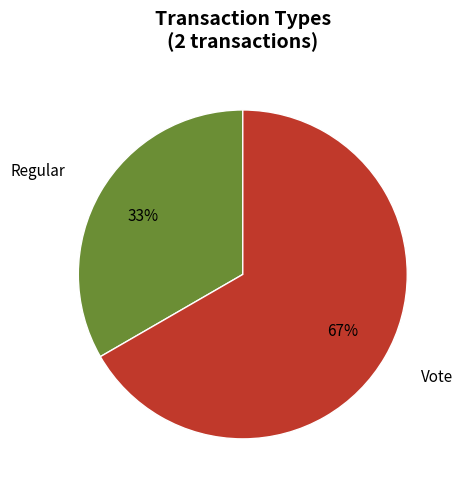

Rank the categories by value from lowest to highest.

Regular, Vote